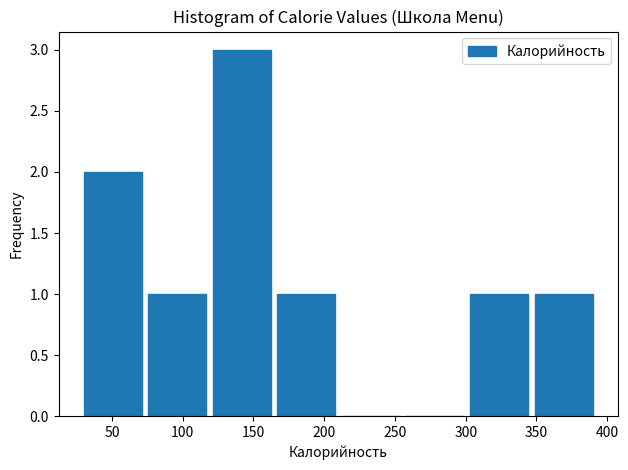

What is the height of the bar covering 73.5 to 119.0 on the x-axis? Neither the bar edges nor the heights are printed on the chart, so give them approximately, as read against the axes.

1